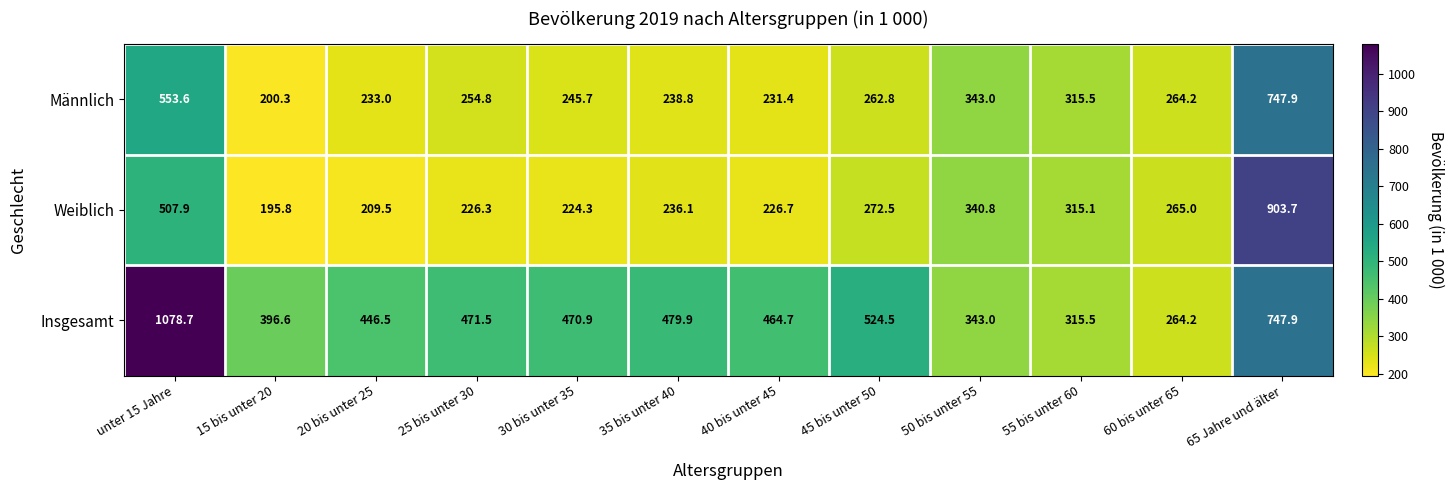

Rank the series at 35 bis unter 40 from highest to lowest value.

Insgesamt, Männlich, Weiblich